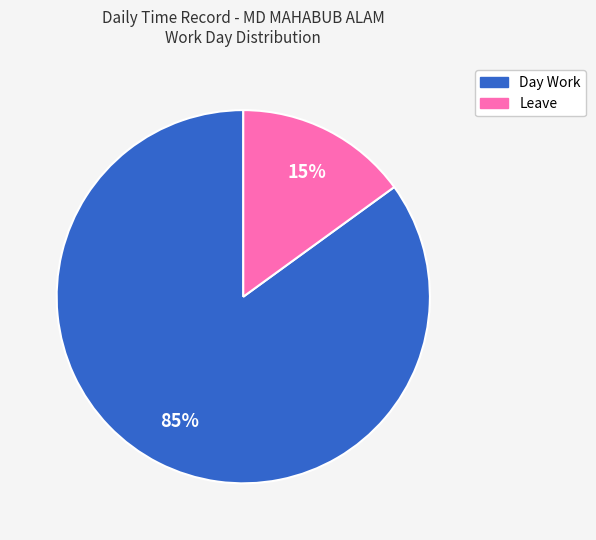

Is the sum of Day Work and Leave greater than half?

Yes